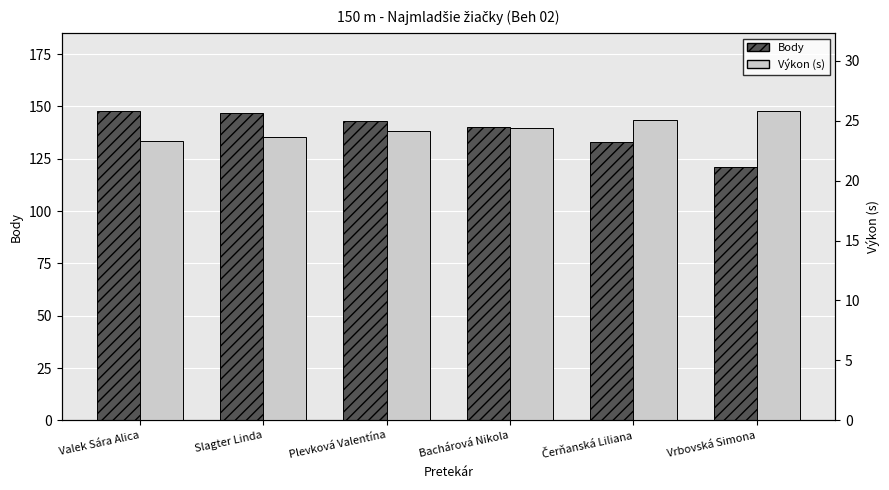

How many series are shown in this chart?

2